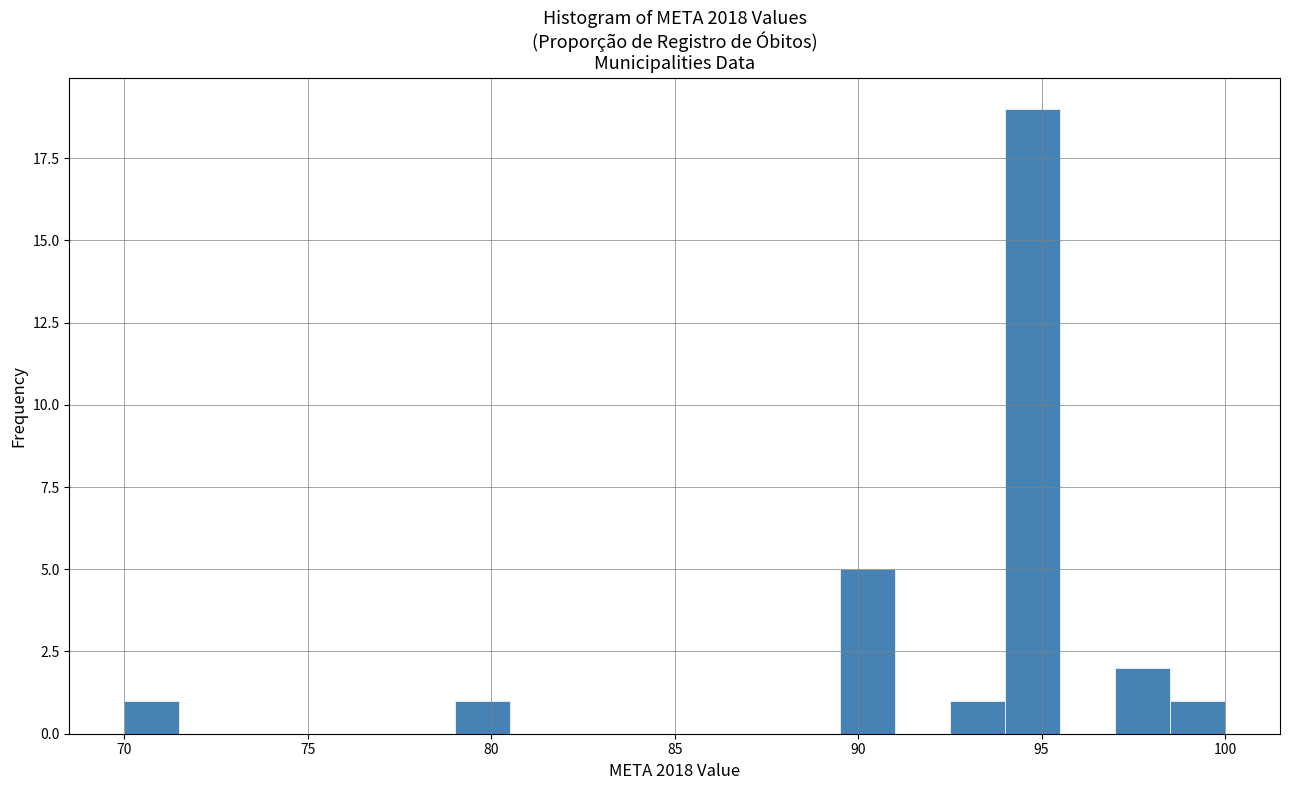

Around what value on the x-axis is the tallest bar? Give the approximate position of its centre, as read against the axis.

95.0